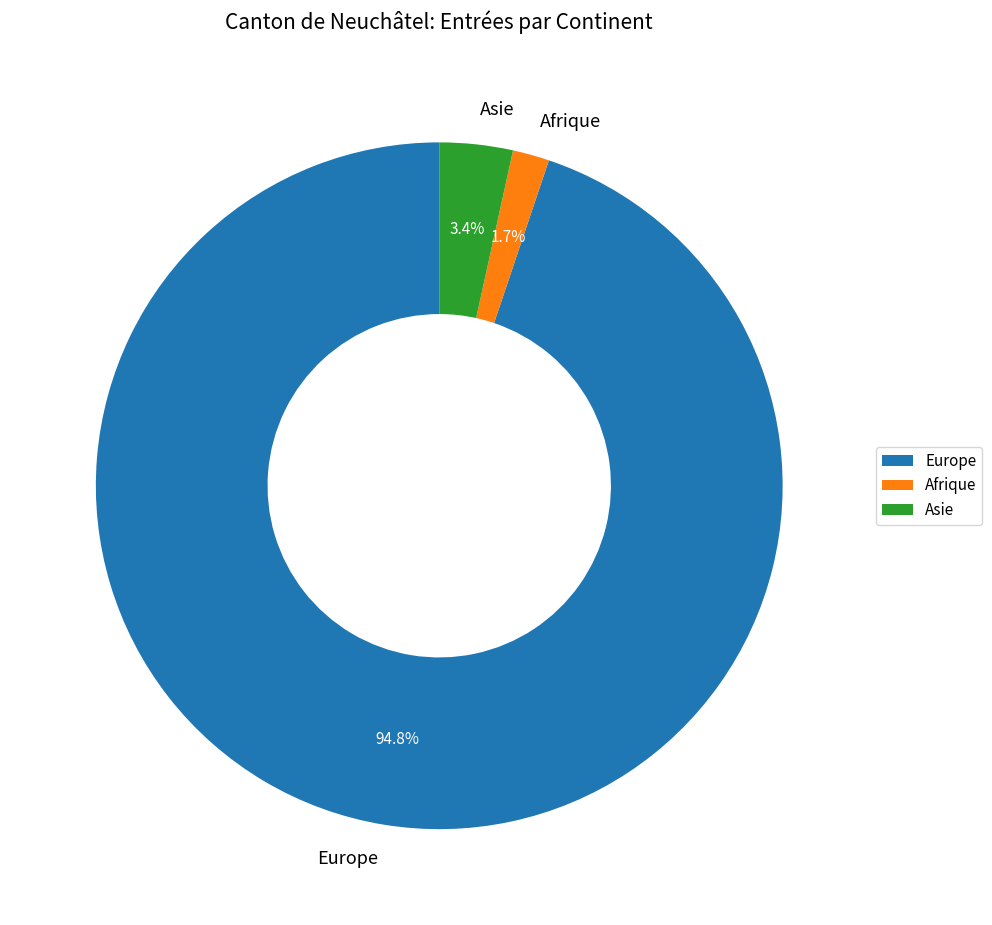

Which has a higher value, Asie or Afrique?

Asie